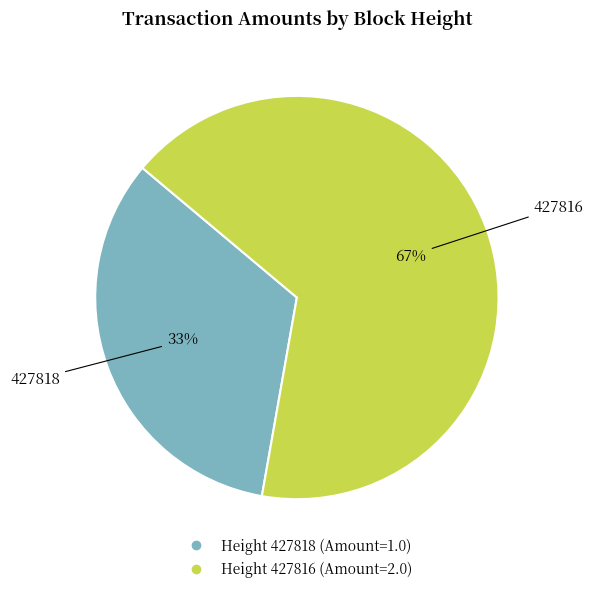

To the nearest percent, what is the average slice percentage?

50%